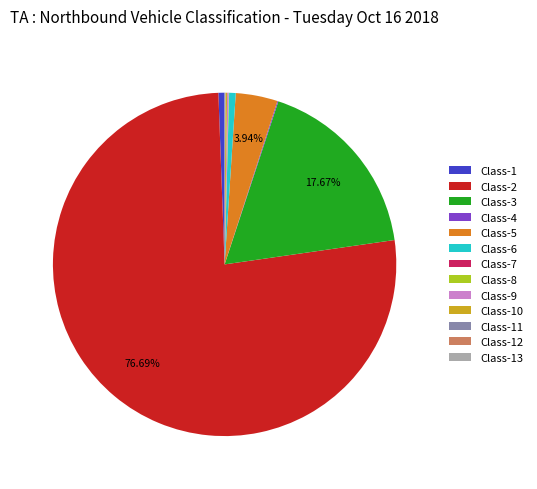

To the nearest percent, what is the average slice percentage?

8%